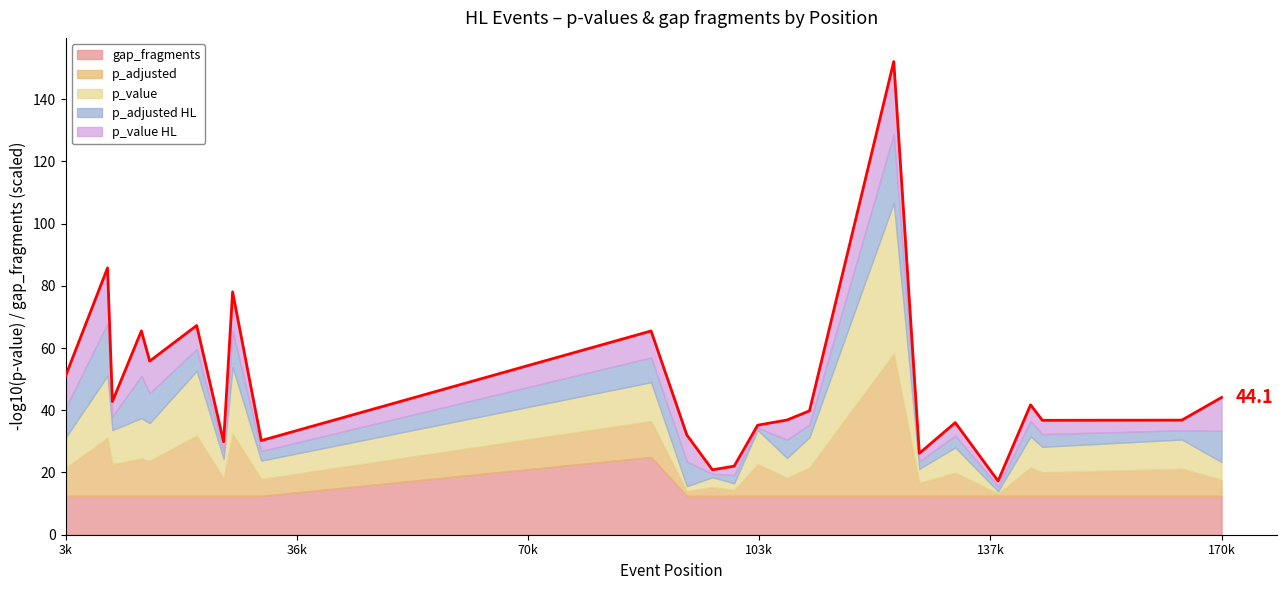

At how many categories does at least one series exceed 65?

1